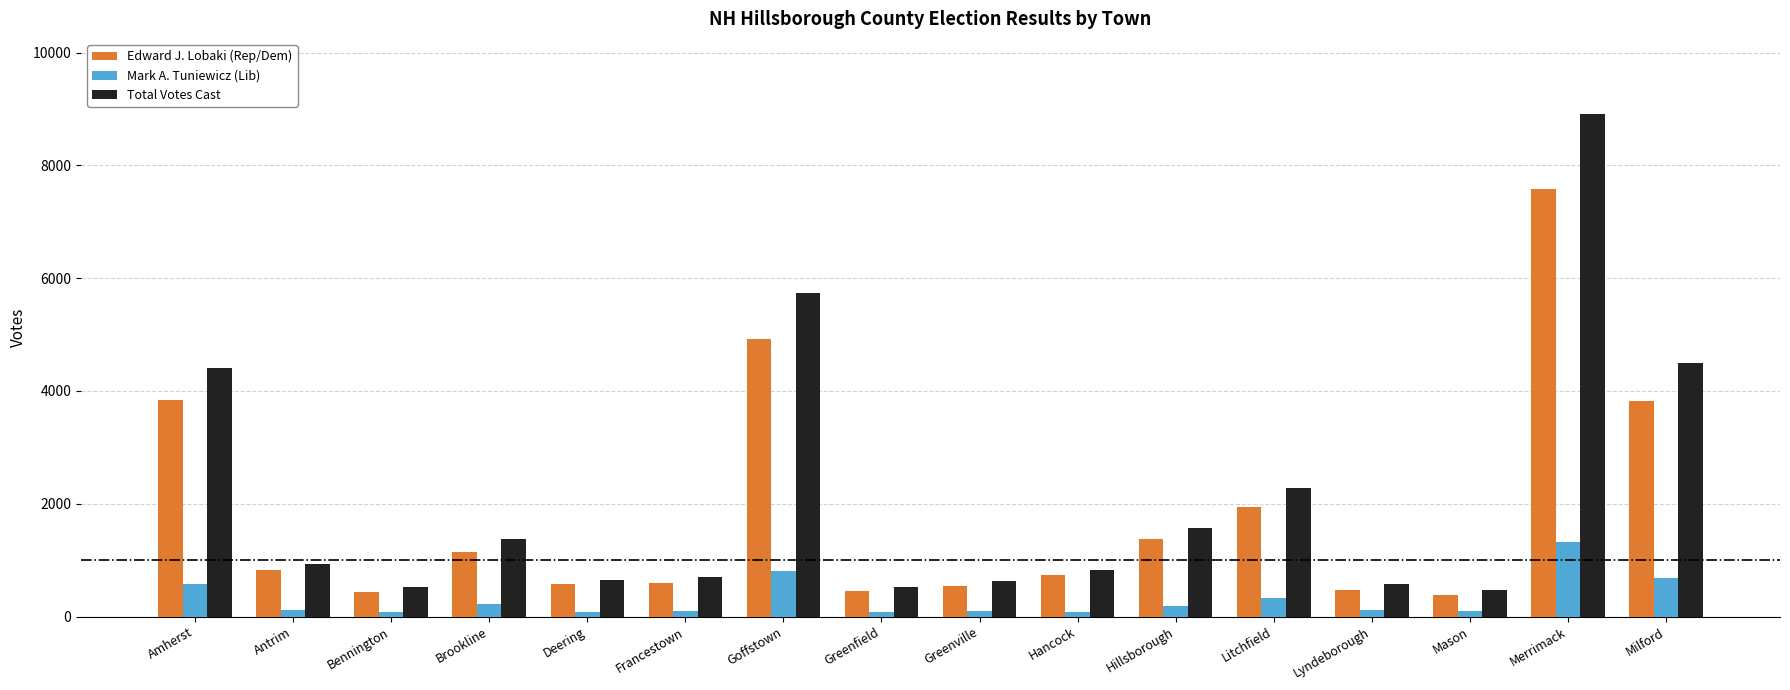

At which category is the sum across all series the highest?

Merrimack